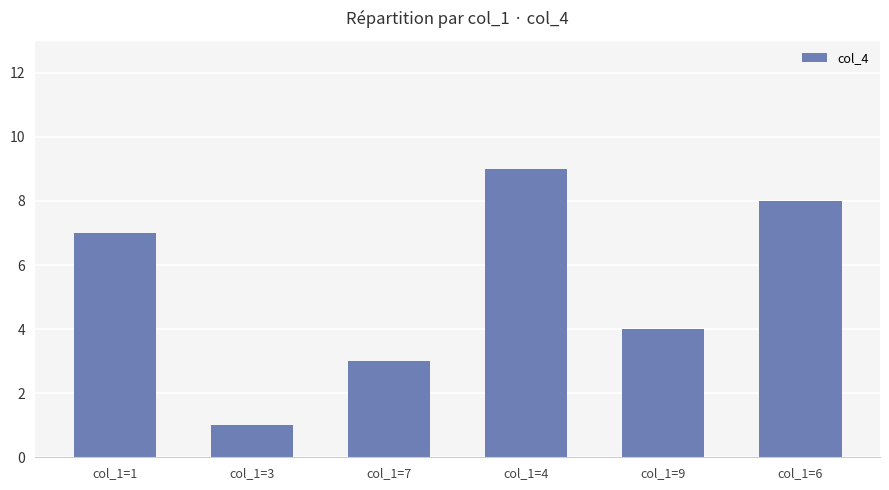

The chart shows a value of 7 at col_1=9. True or false?

False